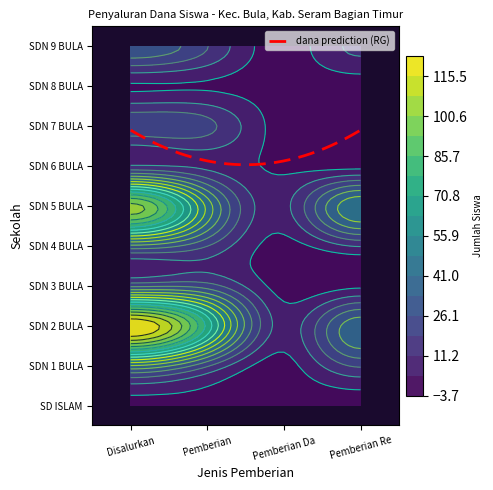

What is the maximum value for SD NEGERI 9 BULA?

32